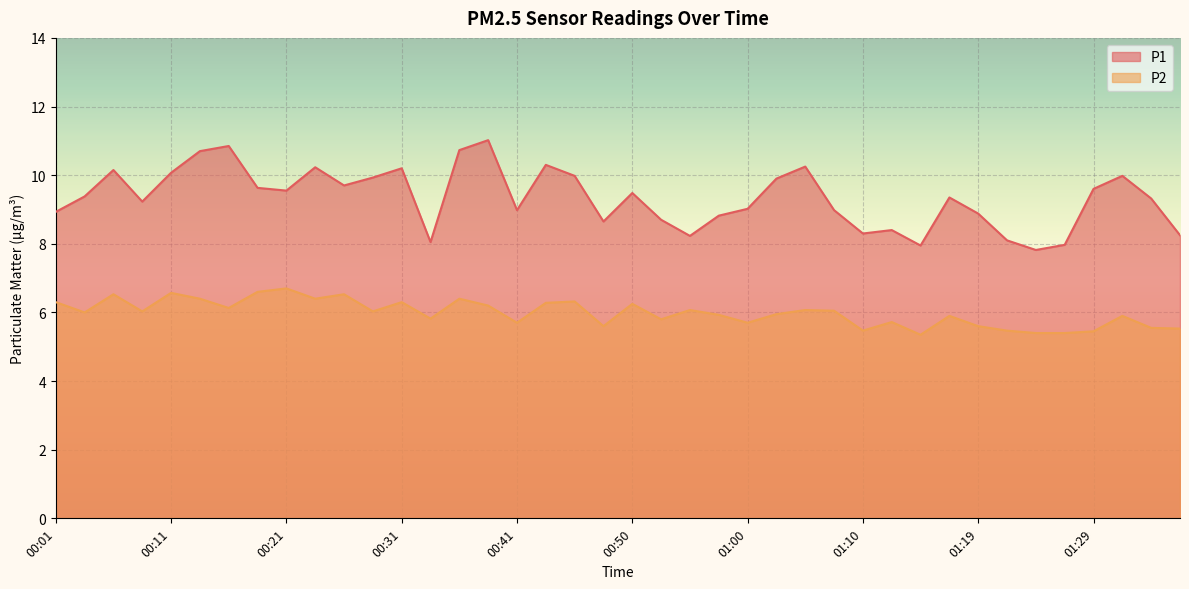

True or false: P1 has more than 2 interior local peaks.

True